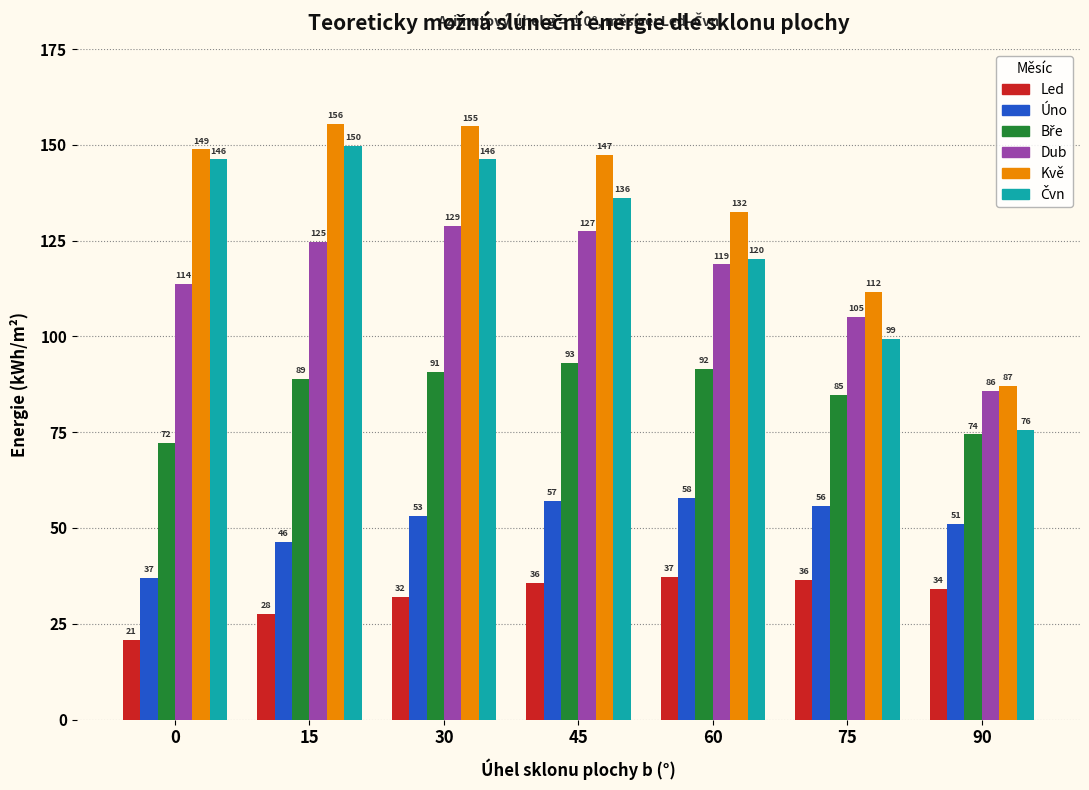

What is the difference between the Úno values at 30 and 45?

4.0